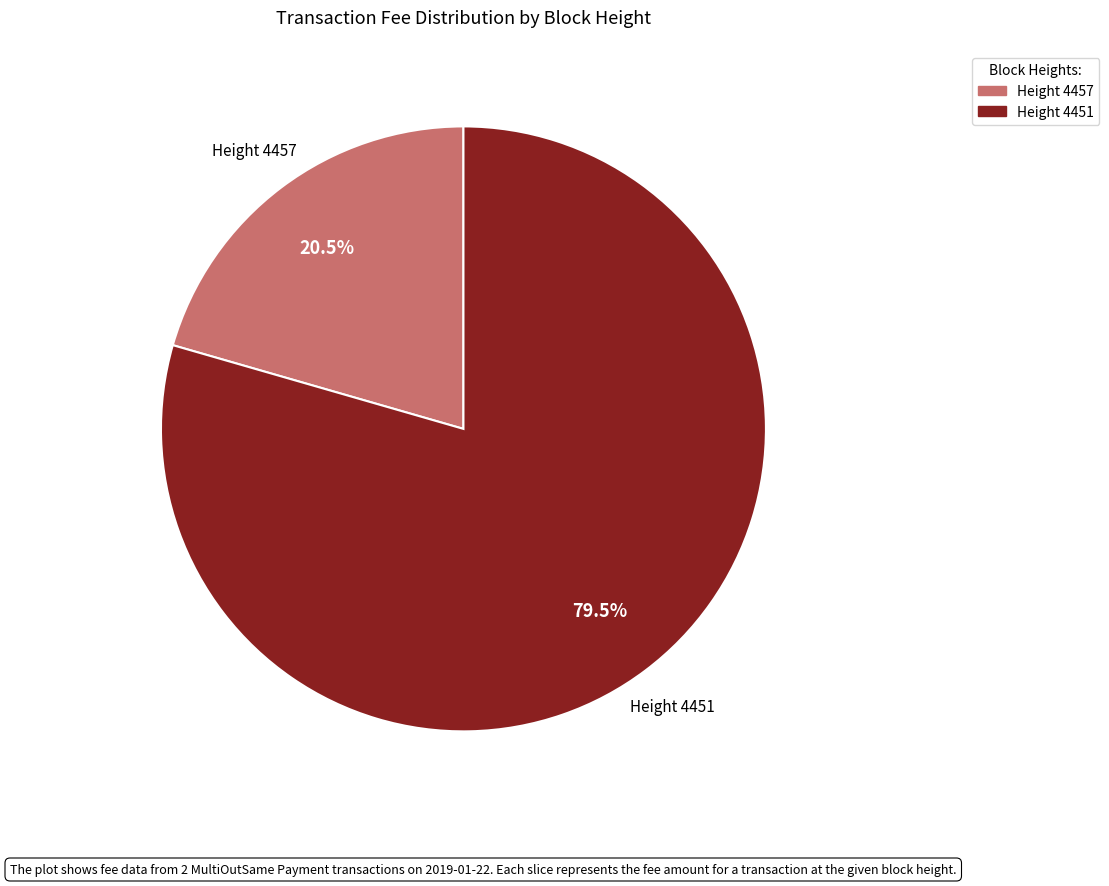

Which category has the smallest portion of the pie?

Height 4457